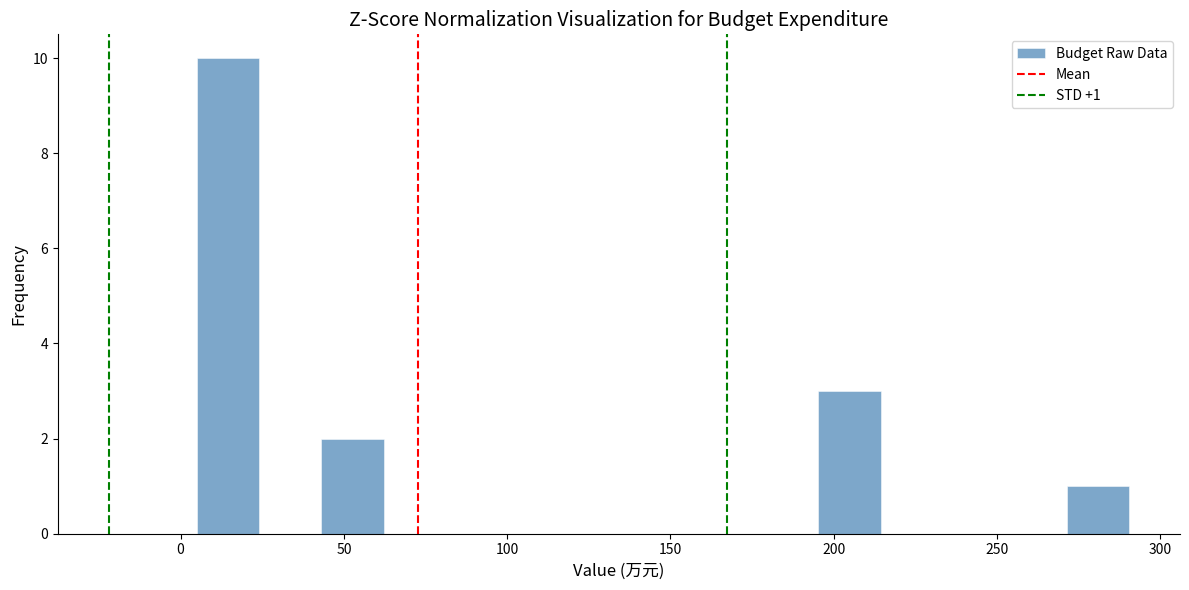

Read against the x-axis, roughly where is the centre of the tallest bar?

15